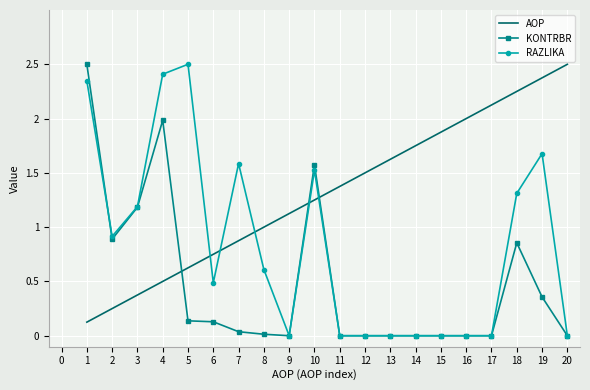

Is the value of AOP at 1 greater than the value of RAZLIKA at 13?

Yes